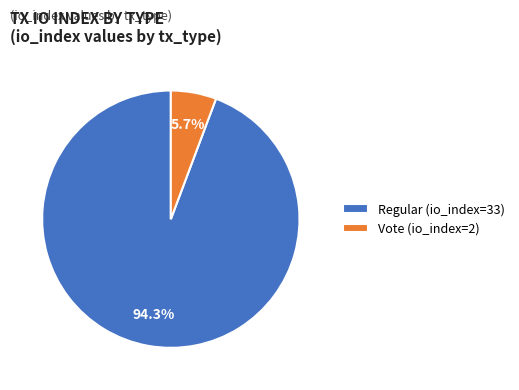

Is it true that Regular (io_index=33) is 94% of the pie?

True